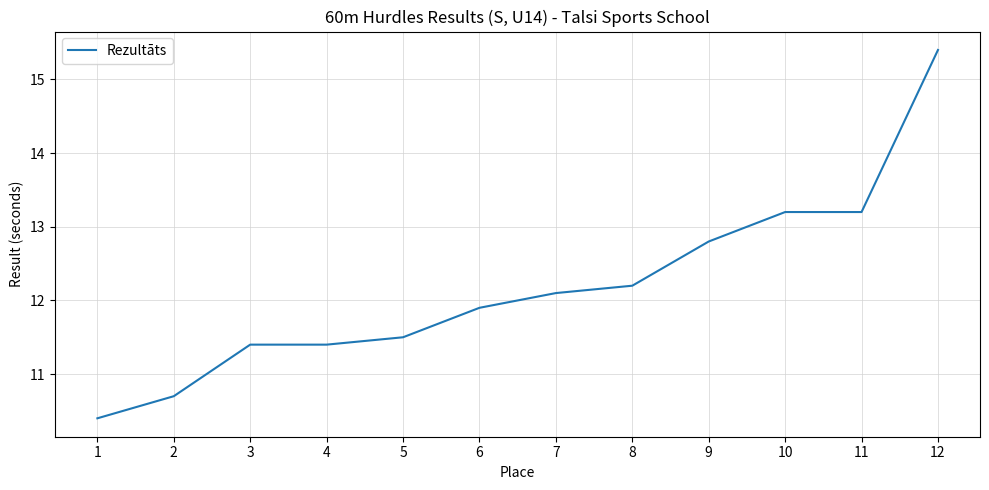

Reading left to right, list all the values displayed in this chart.

1=10.4	2=10.7	3=11.4	4=11.4	5=11.5	6=11.9	7=12.1	8=12.2	9=12.8	10=13.2	11=13.2	12=15.4